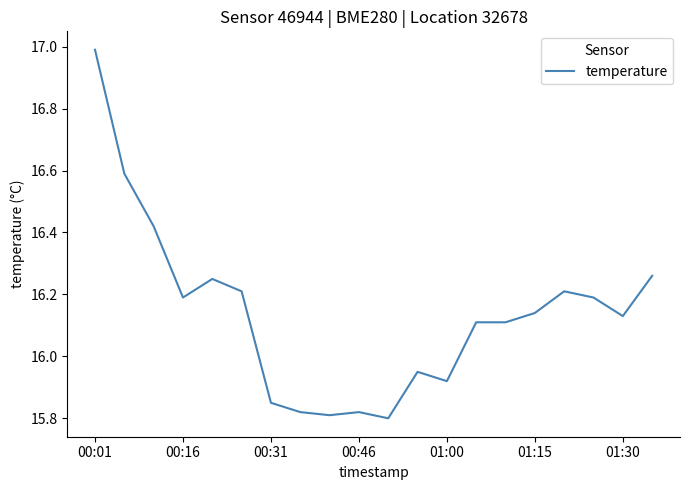

What is the maximum value shown in the chart?

17.0